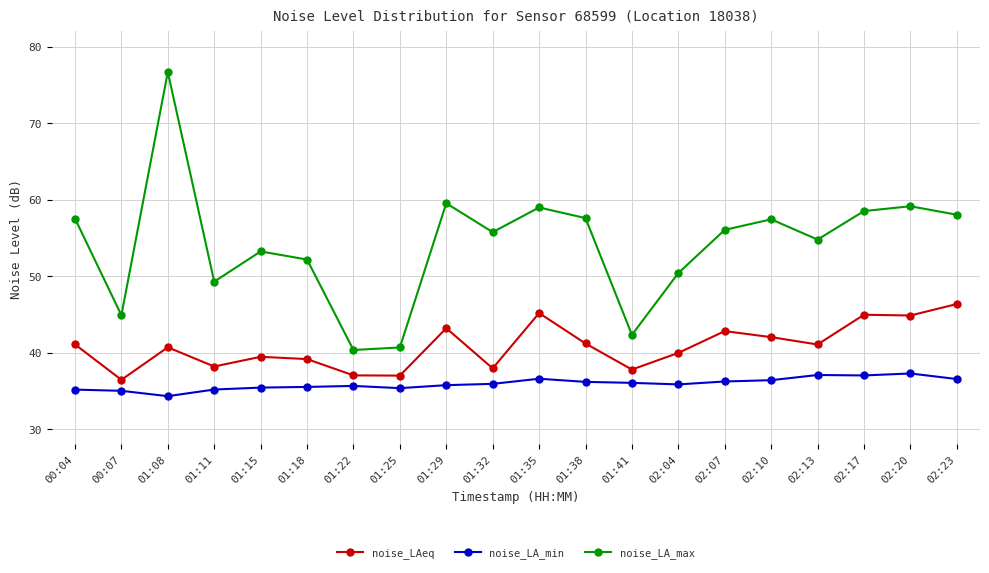

What are all the series names shown in the legend?

noise_LAeq, noise_LA_min, noise_LA_max